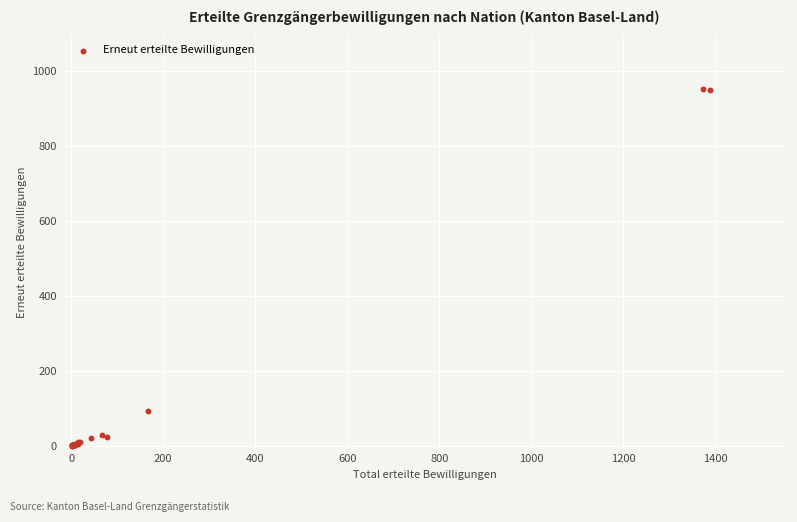

What Y value in the scatter plot is closest to 475?

93